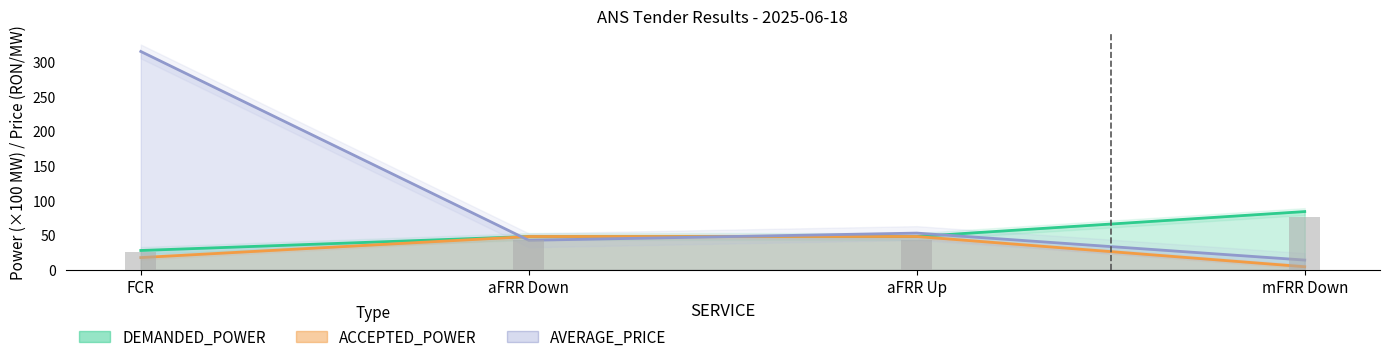

The value of AVERAGE_PRICE at aFRR Down is 75.9. True or false?

False